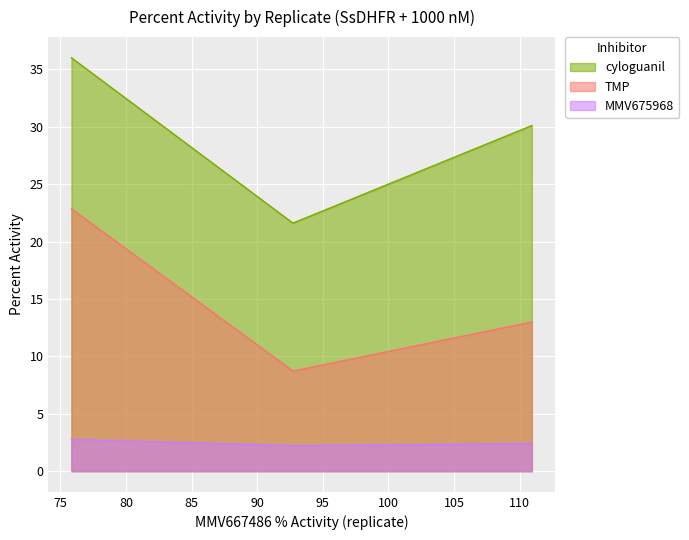

Reading left to right, extract all data points from this chart.

TMP: dmso=22.9	PMX=13.0	MMV667486=8.7
cyloguanil: dmso=36.0	PMX=30.1	MMV667486=21.6
MMV675968: dmso=2.8	PMX=2.4	MMV667486=2.2